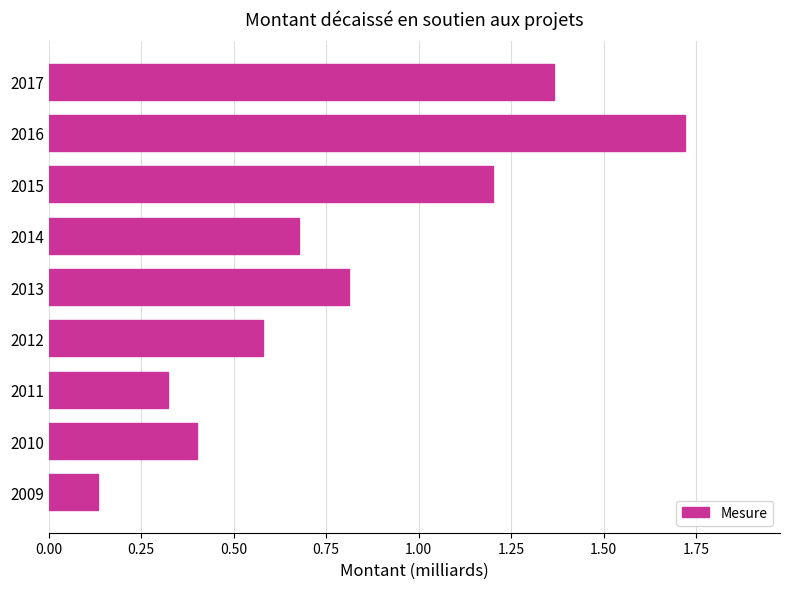

Is it true that the value at 2013 is 0.8?

True